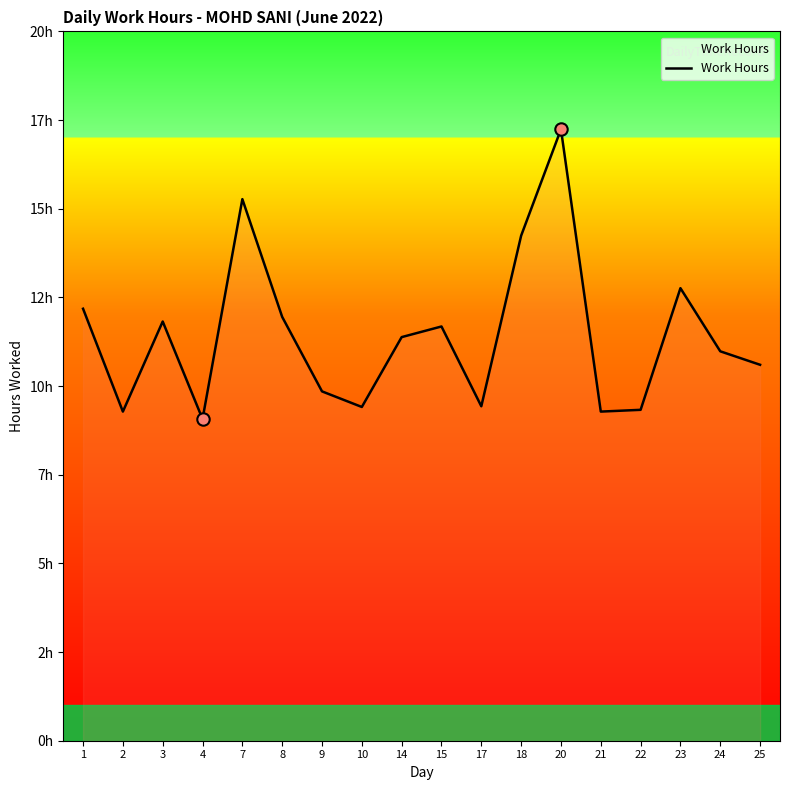

What is the change in value from 4 to 14?

+2.3